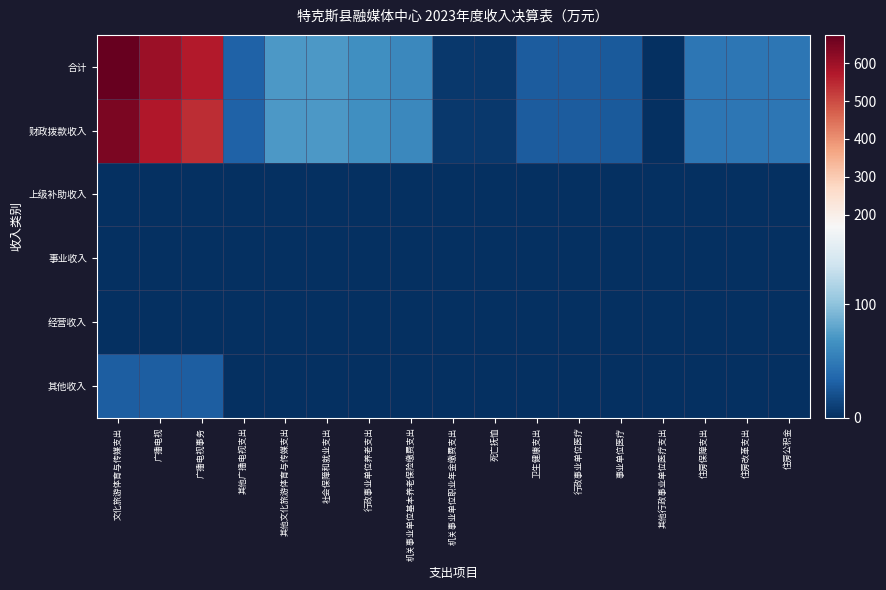

Reading left to right, extract all data points from this chart.

合计: 文化旅游体育与传媒支出=675.2	广播电视=603.4	广播电视事务=571.4	其他广播电视支出=32.0	其他文化旅游体育与传媒支出=71.8	社会保障和就业支出=72.0	行政事业单位养老支出=65.6	机关事业单位基本养老保险缴费支出=60.0	机关事业单位职业年金缴费支出=5.6	死亡抚恤=6.5	卫生健康支出=28.2	行政事业单位医疗=28.2	事业单位医疗=27.3	其他行政事业单位医疗支出=0.9	住房保障支出=47.1	住房改革支出=47.1	住房公积金=47.1
财政拨款收入: 文化旅游体育与传媒支出=645.2	广播电视=573.4	广播电视事务=541.4	其他广播电视支出=32.0	其他文化旅游体育与传媒支出=71.8	社会保障和就业支出=72.0	行政事业单位养老支出=65.6	机关事业单位基本养老保险缴费支出=60.0	机关事业单位职业年金缴费支出=5.6	死亡抚恤=6.5	卫生健康支出=28.2	行政事业单位医疗=28.2	事业单位医疗=27.3	其他行政事业单位医疗支出=0.9	住房保障支出=47.1	住房改革支出=47.1	住房公积金=47.1
上级补助收入: 文化旅游体育与传媒支出=0.0	广播电视=0.0	广播电视事务=0.0	其他广播电视支出=0.0	其他文化旅游体育与传媒支出=0.0	社会保障和就业支出=0.0	行政事业单位养老支出=0.0	机关事业单位基本养老保险缴费支出=0.0	机关事业单位职业年金缴费支出=0.0	死亡抚恤=0.0	卫生健康支出=0.0	行政事业单位医疗=0.0	事业单位医疗=0.0	其他行政事业单位医疗支出=0.0	住房保障支出=0.0	住房改革支出=0.0	住房公积金=0.0
事业收入: 文化旅游体育与传媒支出=0.0	广播电视=0.0	广播电视事务=0.0	其他广播电视支出=0.0	其他文化旅游体育与传媒支出=0.0	社会保障和就业支出=0.0	行政事业单位养老支出=0.0	机关事业单位基本养老保险缴费支出=0.0	机关事业单位职业年金缴费支出=0.0	死亡抚恤=0.0	卫生健康支出=0.0	行政事业单位医疗=0.0	事业单位医疗=0.0	其他行政事业单位医疗支出=0.0	住房保障支出=0.0	住房改革支出=0.0	住房公积金=0.0
经营收入: 文化旅游体育与传媒支出=0.0	广播电视=0.0	广播电视事务=0.0	其他广播电视支出=0.0	其他文化旅游体育与传媒支出=0.0	社会保障和就业支出=0.0	行政事业单位养老支出=0.0	机关事业单位基本养老保险缴费支出=0.0	机关事业单位职业年金缴费支出=0.0	死亡抚恤=0.0	卫生健康支出=0.0	行政事业单位医疗=0.0	事业单位医疗=0.0	其他行政事业单位医疗支出=0.0	住房保障支出=0.0	住房改革支出=0.0	住房公积金=0.0
其他收入: 文化旅游体育与传媒支出=30.0	广播电视=30.0	广播电视事务=30.0	其他广播电视支出=0.0	其他文化旅游体育与传媒支出=0.0	社会保障和就业支出=0.0	行政事业单位养老支出=0.0	机关事业单位基本养老保险缴费支出=0.0	机关事业单位职业年金缴费支出=0.0	死亡抚恤=0.0	卫生健康支出=0.0	行政事业单位医疗=0.0	事业单位医疗=0.0	其他行政事业单位医疗支出=0.0	住房保障支出=0.0	住房改革支出=0.0	住房公积金=0.0